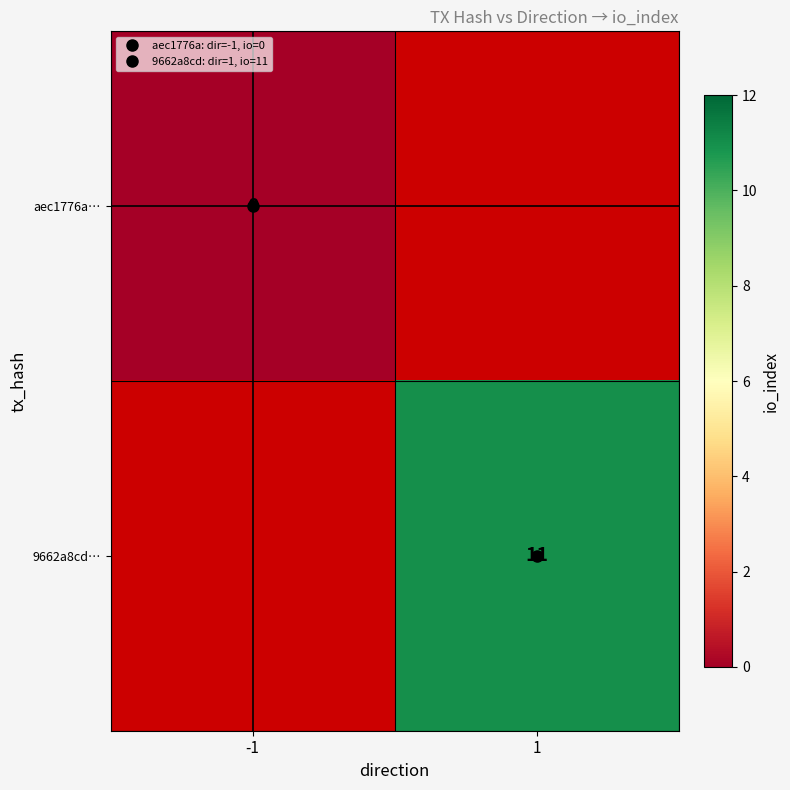

Count the number of data series in this chart.

2